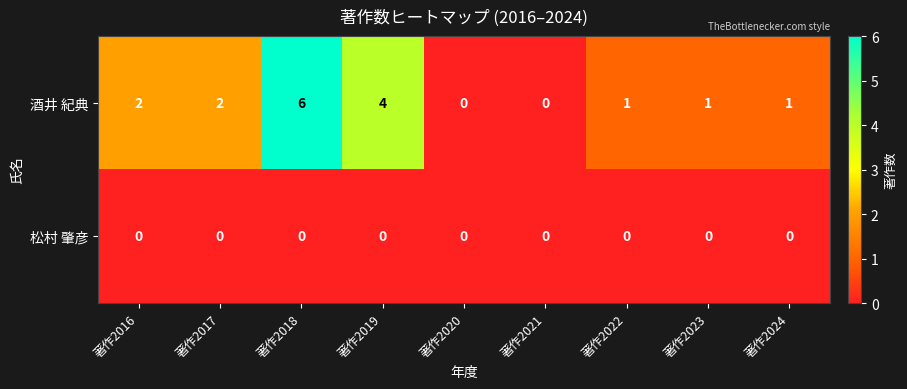

How many 酒井 紀典 values are between 1 and 2?

5